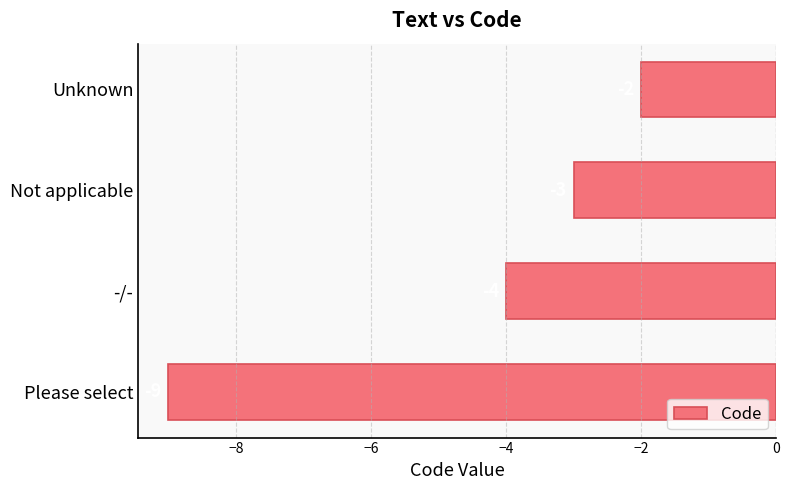

Reading bottom to top, extract all data points from this chart.

-9	-4	-3	-2